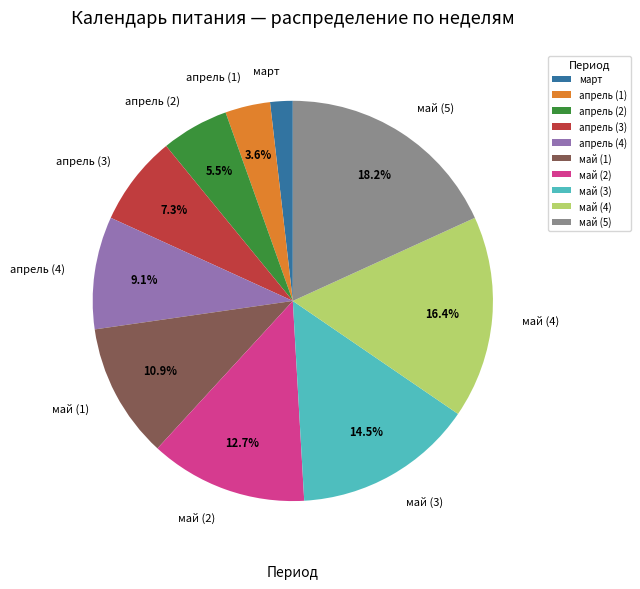

Between май (3) and апрель (3), which is larger?

май (3)